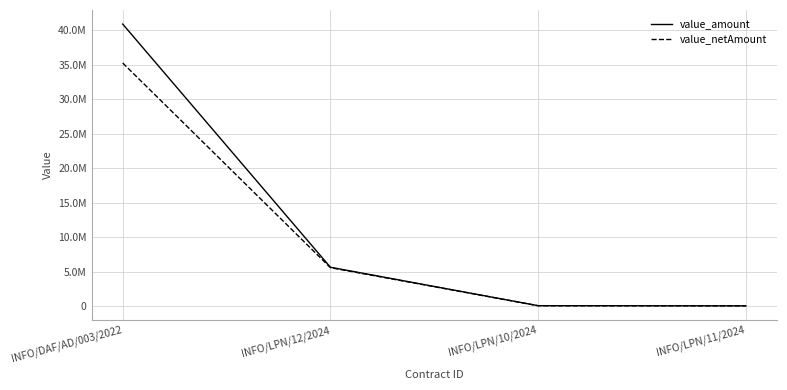

What are all the series names shown in the legend?

value_amount, value_netAmount